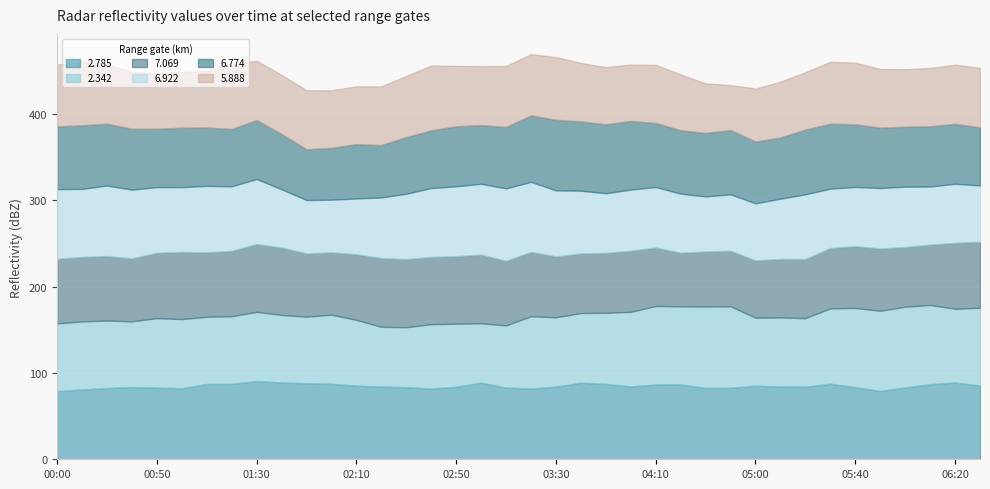

What is the total value across all series at 2003/01/29 05:10?

437.7